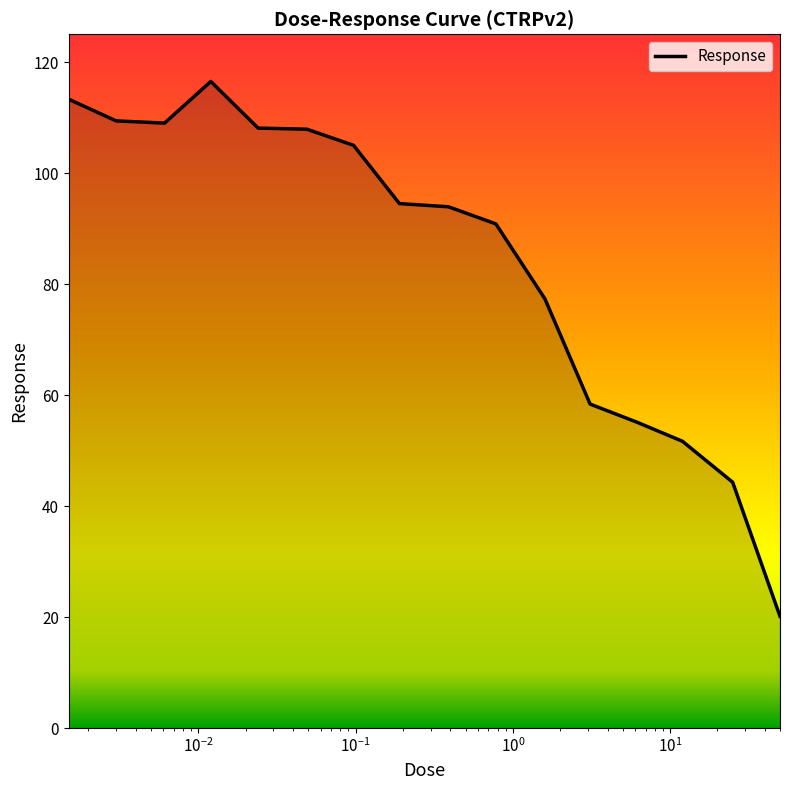

What is the minimum value shown in the chart?

20.1